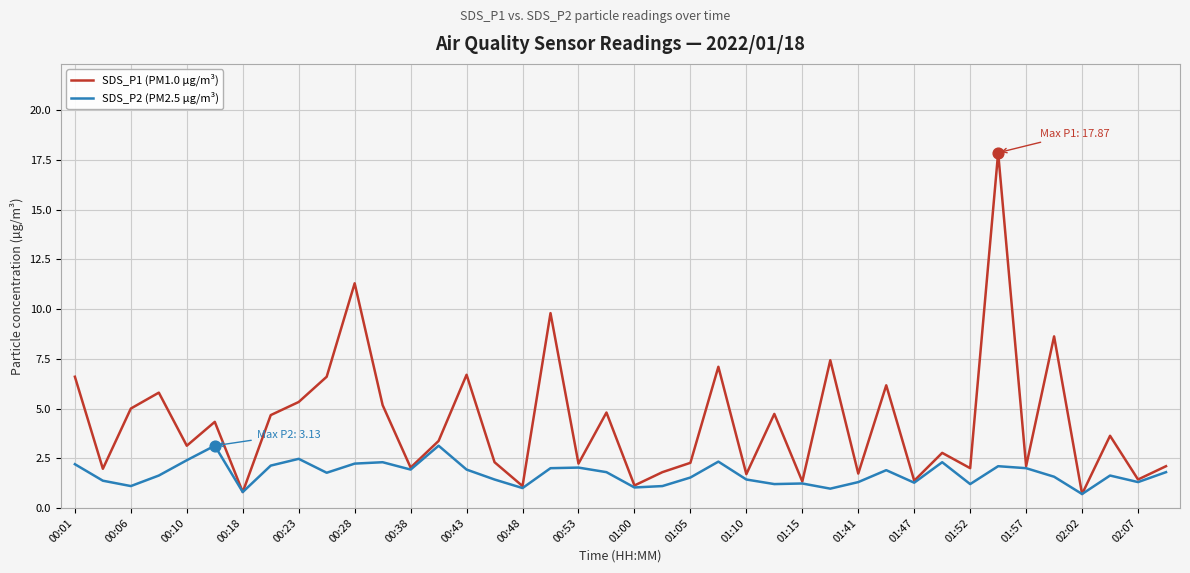

List the series in order of their peak value, highest first.

SDS_P1 (PM1.0 µg/m³), SDS_P2 (PM2.5 µg/m³)